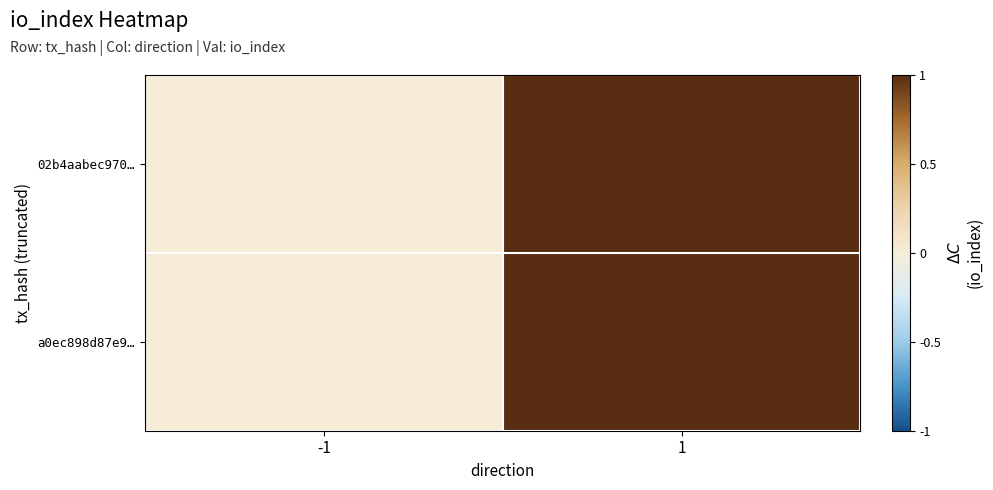

Reading left to right, transcribe all the data shown in this chart.

02b4aabec970…: -1=0	1=1
a0ec898d87e9…: -1=0	1=1